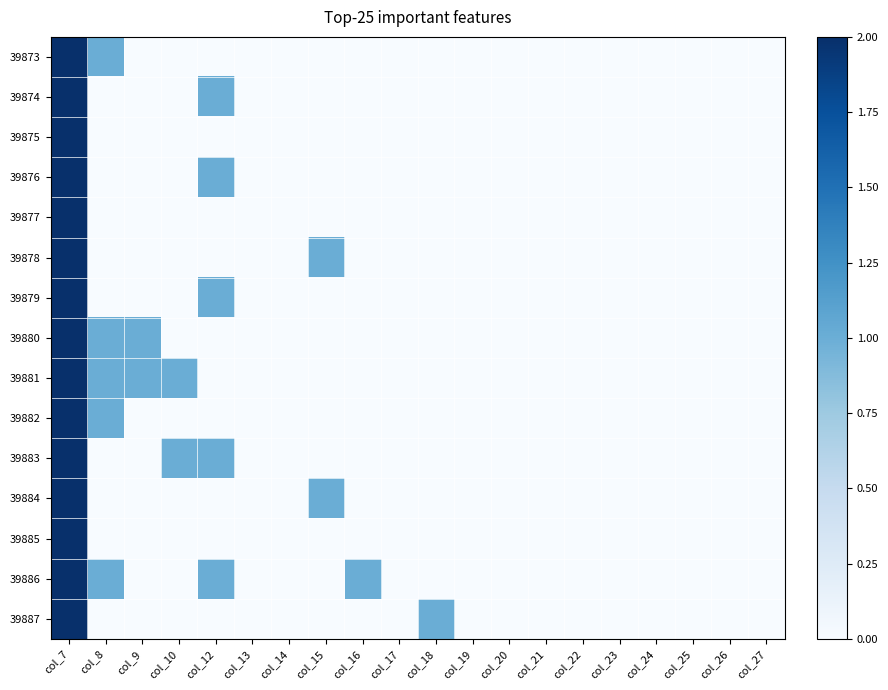

Reading left to right, what are all the values shown in this chart?

39873: col_7=64	col_8=1	col_9=0	col_10=0	col_12=0	col_13=0	col_14=0	col_15=0	col_16=0	col_17=0	col_18=0	col_19=0	col_20=0	col_21=0	col_22=0	col_23=0	col_24=0	col_25=0	col_26=0	col_27=0
39874: col_7=54	col_8=0	col_9=0	col_10=0	col_12=1	col_13=0	col_14=0	col_15=0	col_16=0	col_17=0	col_18=0	col_19=0	col_20=0	col_21=0	col_22=0	col_23=0	col_24=0	col_25=0	col_26=0	col_27=0
39875: col_7=59	col_8=0	col_9=0	col_10=0	col_12=0	col_13=0	col_14=0	col_15=0	col_16=0	col_17=0	col_18=0	col_19=0	col_20=0	col_21=0	col_22=0	col_23=0	col_24=0	col_25=0	col_26=0	col_27=0
39876: col_7=55	col_8=0	col_9=0	col_10=0	col_12=1	col_13=0	col_14=0	col_15=0	col_16=0	col_17=0	col_18=0	col_19=0	col_20=0	col_21=0	col_22=0	col_23=0	col_24=0	col_25=0	col_26=0	col_27=0
39877: col_7=65	col_8=0	col_9=0	col_10=0	col_12=0	col_13=0	col_14=0	col_15=0	col_16=0	col_17=0	col_18=0	col_19=0	col_20=0	col_21=0	col_22=0	col_23=0	col_24=0	col_25=0	col_26=0	col_27=0
39878: col_7=41	col_8=0	col_9=0	col_10=0	col_12=0	col_13=0	col_14=0	col_15=1	col_16=0	col_17=0	col_18=0	col_19=0	col_20=0	col_21=0	col_22=0	col_23=0	col_24=0	col_25=0	col_26=0	col_27=0
39879: col_7=59	col_8=0	col_9=0	col_10=0	col_12=1	col_13=0	col_14=0	col_15=0	col_16=0	col_17=0	col_18=0	col_19=0	col_20=0	col_21=0	col_22=0	col_23=0	col_24=0	col_25=0	col_26=0	col_27=0
39880: col_7=73	col_8=1	col_9=1	col_10=0	col_12=0	col_13=0	col_14=0	col_15=0	col_16=0	col_17=0	col_18=0	col_19=0	col_20=0	col_21=0	col_22=0	col_23=0	col_24=0	col_25=0	col_26=0	col_27=0
39881: col_7=74	col_8=1	col_9=1	col_10=1	col_12=0	col_13=0	col_14=0	col_15=0	col_16=0	col_17=0	col_18=0	col_19=0	col_20=0	col_21=0	col_22=0	col_23=0	col_24=0	col_25=0	col_26=0	col_27=0
39882: col_7=65	col_8=1	col_9=0	col_10=0	col_12=0	col_13=0	col_14=0	col_15=0	col_16=0	col_17=0	col_18=0	col_19=0	col_20=0	col_21=0	col_22=0	col_23=0	col_24=0	col_25=0	col_26=0	col_27=0
39883: col_7=45	col_8=0	col_9=0	col_10=1	col_12=1	col_13=0	col_14=0	col_15=0	col_16=0	col_17=0	col_18=0	col_19=0	col_20=0	col_21=0	col_22=0	col_23=0	col_24=0	col_25=0	col_26=0	col_27=0
39884: col_7=51	col_8=0	col_9=0	col_10=0	col_12=0	col_13=0	col_14=0	col_15=1	col_16=0	col_17=0	col_18=0	col_19=0	col_20=0	col_21=0	col_22=0	col_23=0	col_24=0	col_25=0	col_26=0	col_27=0
39885: col_7=61	col_8=0	col_9=0	col_10=0	col_12=0	col_13=0	col_14=0	col_15=0	col_16=0	col_17=0	col_18=0	col_19=0	col_20=0	col_21=0	col_22=0	col_23=0	col_24=0	col_25=0	col_26=0	col_27=0
39886: col_7=64	col_8=1	col_9=0	col_10=0	col_12=1	col_13=0	col_14=0	col_15=0	col_16=1	col_17=0	col_18=0	col_19=0	col_20=0	col_21=0	col_22=0	col_23=0	col_24=0	col_25=0	col_26=0	col_27=0
39887: col_7=67	col_8=0	col_9=0	col_10=0	col_12=0	col_13=0	col_14=0	col_15=0	col_16=0	col_17=0	col_18=1	col_19=0	col_20=0	col_21=0	col_22=0	col_23=0	col_24=0	col_25=0	col_26=0	col_27=0